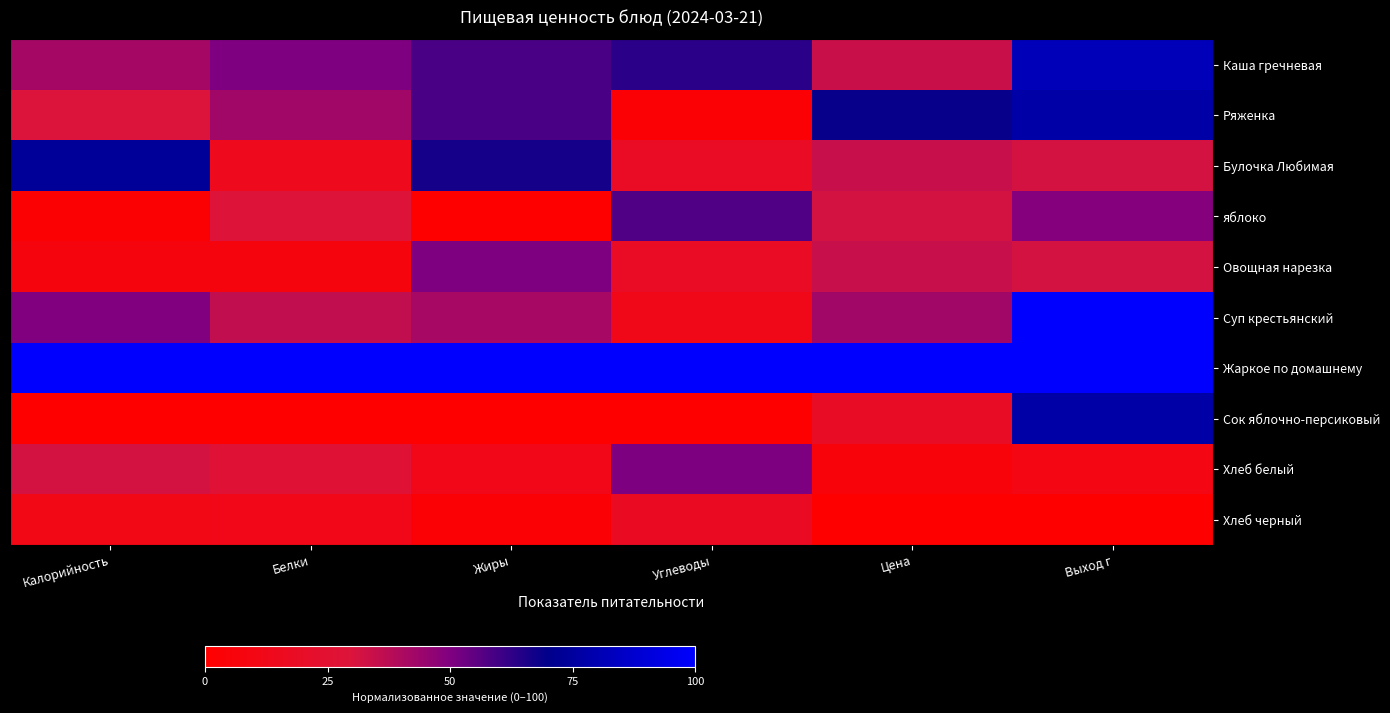

List the series in order of their peak value, lowest first.

Хлеб черный, Овощная нарезка, Хлеб белый, яблоко, Булочка Любимая, Ряженка, Сок яблочно-персиковый, Каша гречневая, Суп крестьянский, Жаркое по домашнему